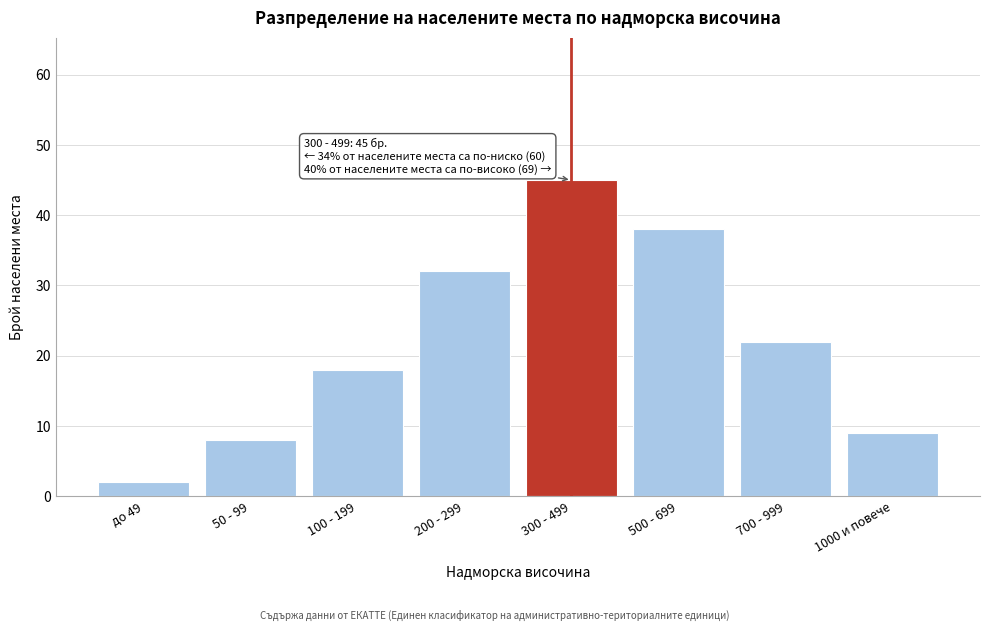

Reading right to left, extract all data points from this chart.

1000 и повече=9	700 - 999=22	500 - 699=38	300 - 499=45	200 - 299=32	100 - 199=18	50 - 99=8	до 49=2